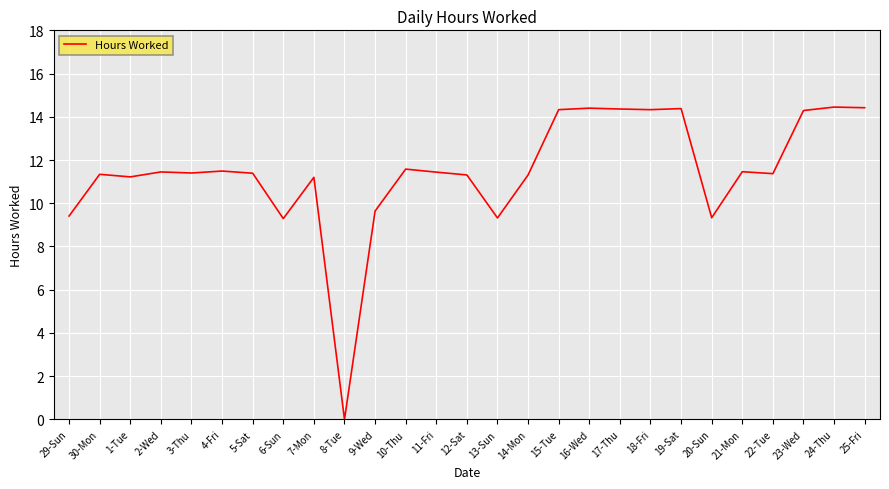

What is the change in value from 29-Sun to 11-Fri?

+2.0